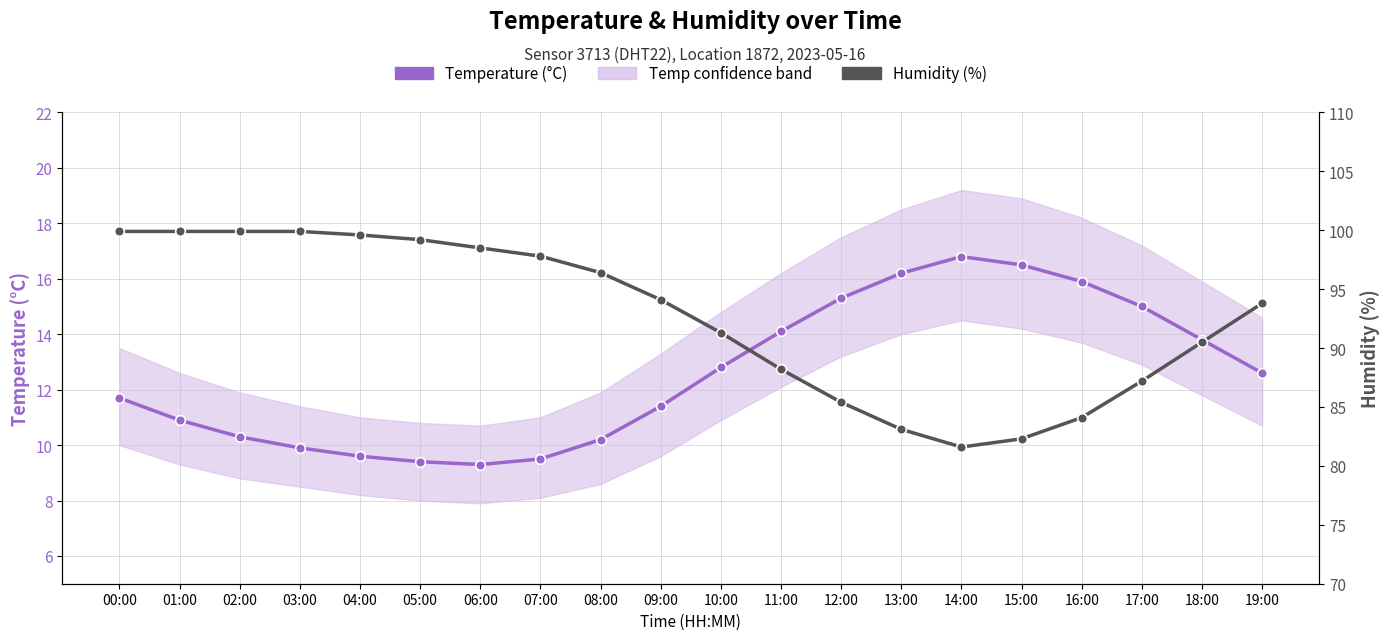

Reading left to right, extract all data points from this chart.

Temperature (°C): 11.7	10.9	10.3	9.9	9.6	9.4	9.3	9.5	10.2	11.4	12.8	14.1	15.3	16.2	16.8	16.5	15.9	15.0	13.8	12.6
Humidity (%): 99.9	99.9	99.9	99.9	99.6	99.2	98.5	97.8	96.4	94.1	91.3	88.2	85.4	83.1	81.6	82.3	84.1	87.2	90.5	93.8